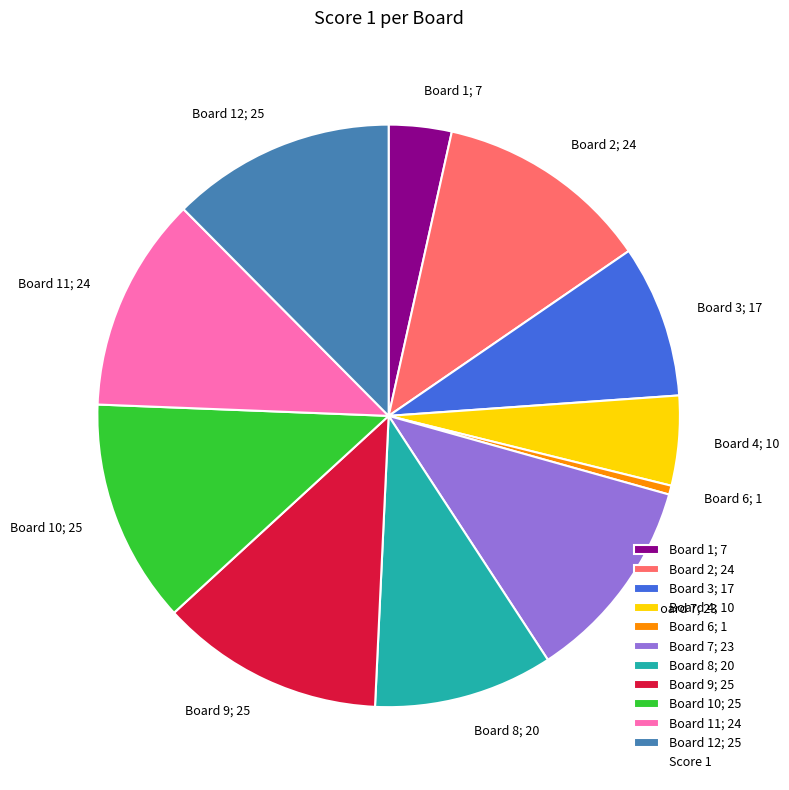

Do Board 4; 10 and Board 6; 1 together represent more than half of the pie?

No